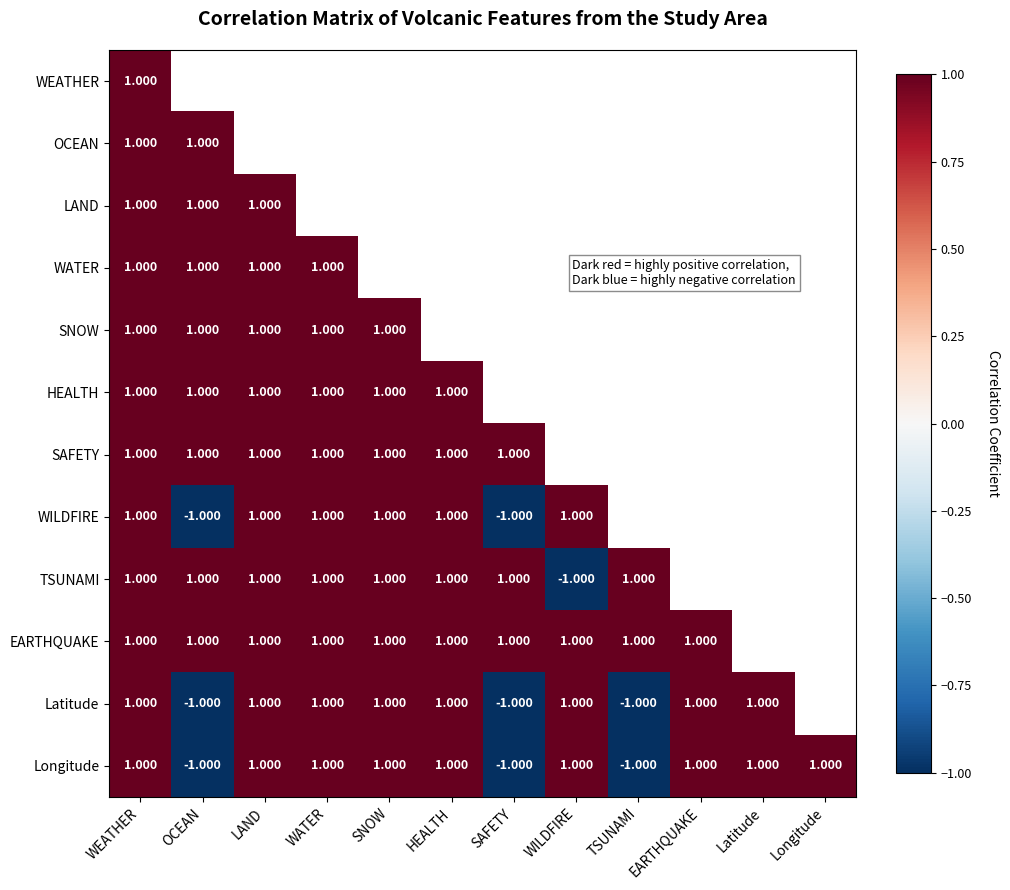

Which label corresponds to the largest value in the chart?

WEATHER